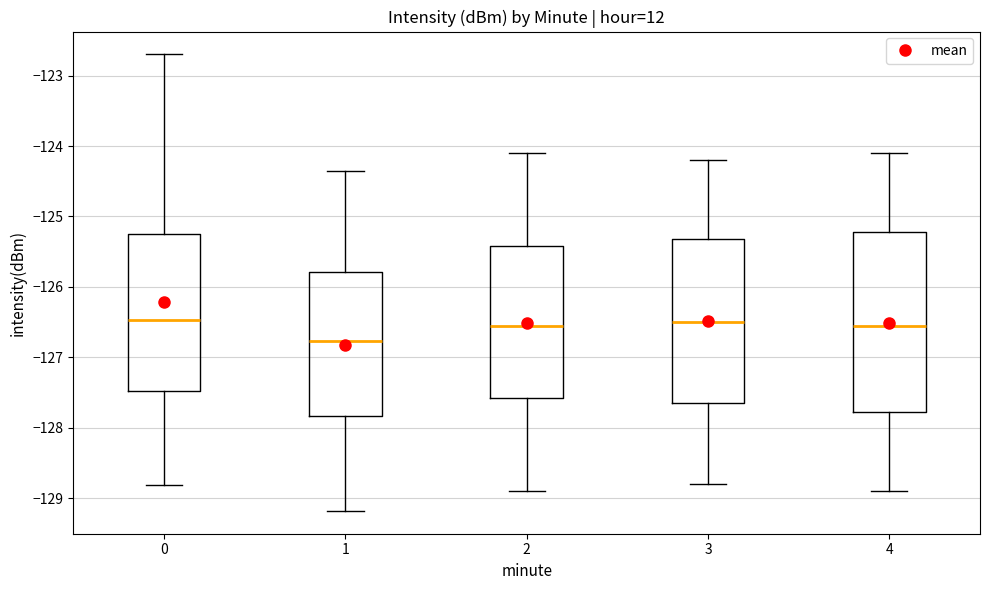

Reading left to right, transcribe this box plot: for each box, give where its median line is, the range the box spans, and where its two whiskers end, as read against the y-axis. The values are not printed on the chart, so give them approximately, as read against the axis.

0: median -126.5, box -127.5 to -125.2, whiskers -128.8 to -122.7
1: median -126.8, box -127.8 to -125.8, whiskers -129.2 to -124.3
2: median -126.5, box -127.6 to -125.4, whiskers -128.9 to -124.1
3: median -126.5, box -127.6 to -125.3, whiskers -128.8 to -124.2
4: median -126.5, box -127.8 to -125.2, whiskers -128.9 to -124.1